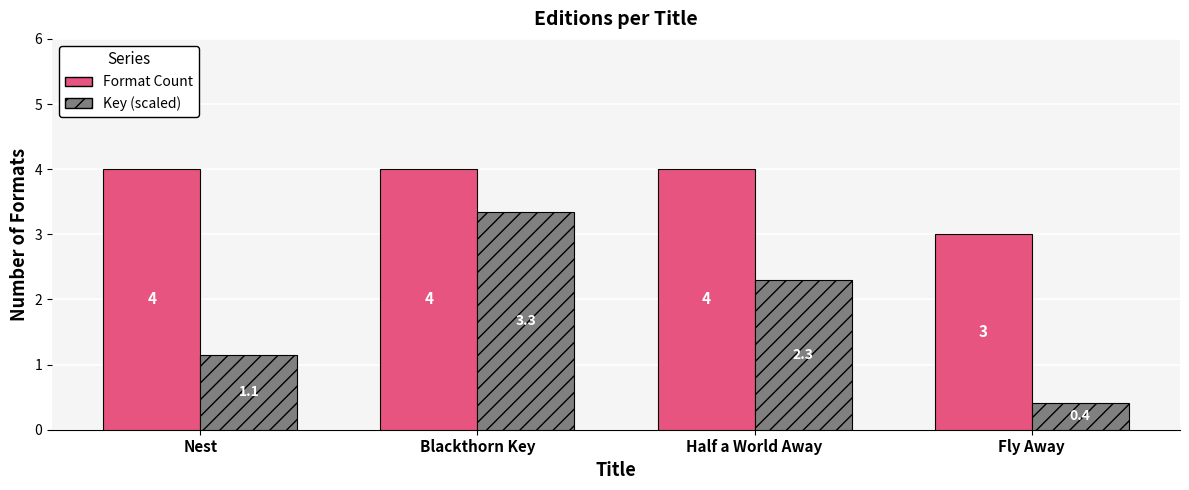

What are all the series names shown in the legend?

Format Count, Key (scaled)